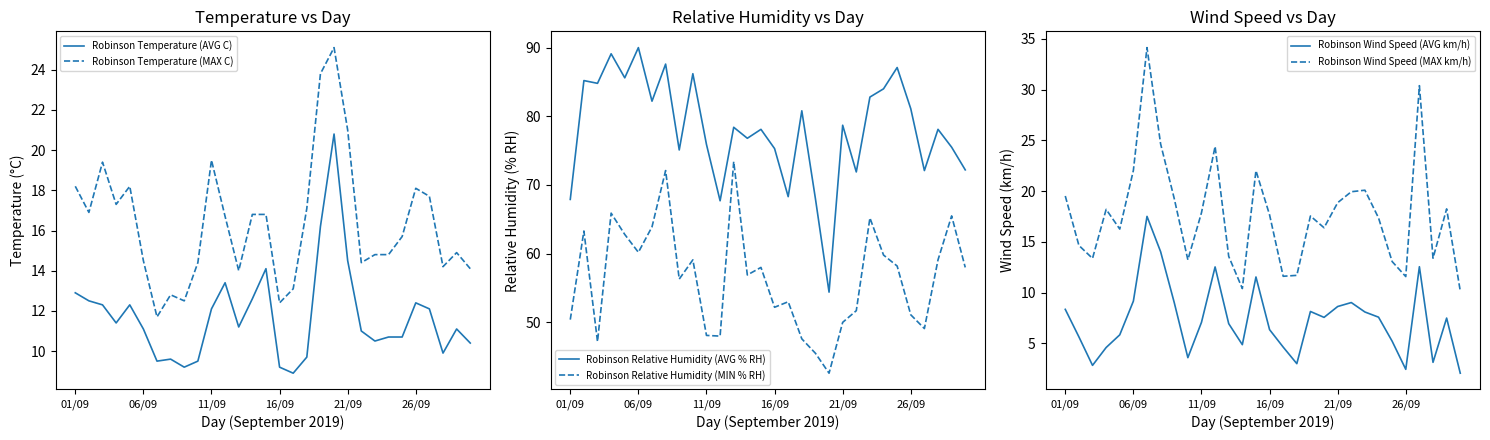

Is it true that Robinson Temperature (MAX C) equals 21.0 at 21/09?

True